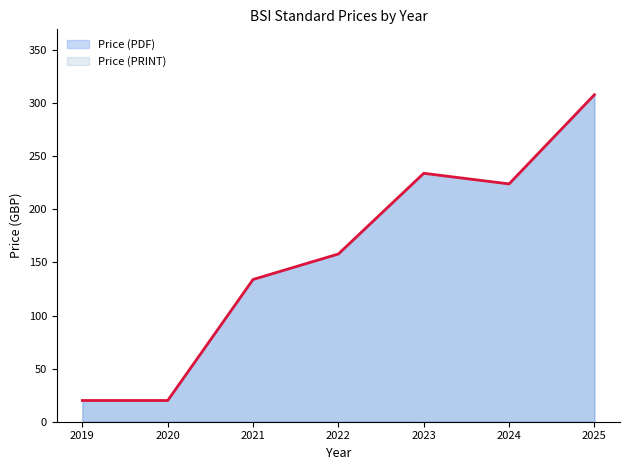

What is the approximate value at 2024?

224